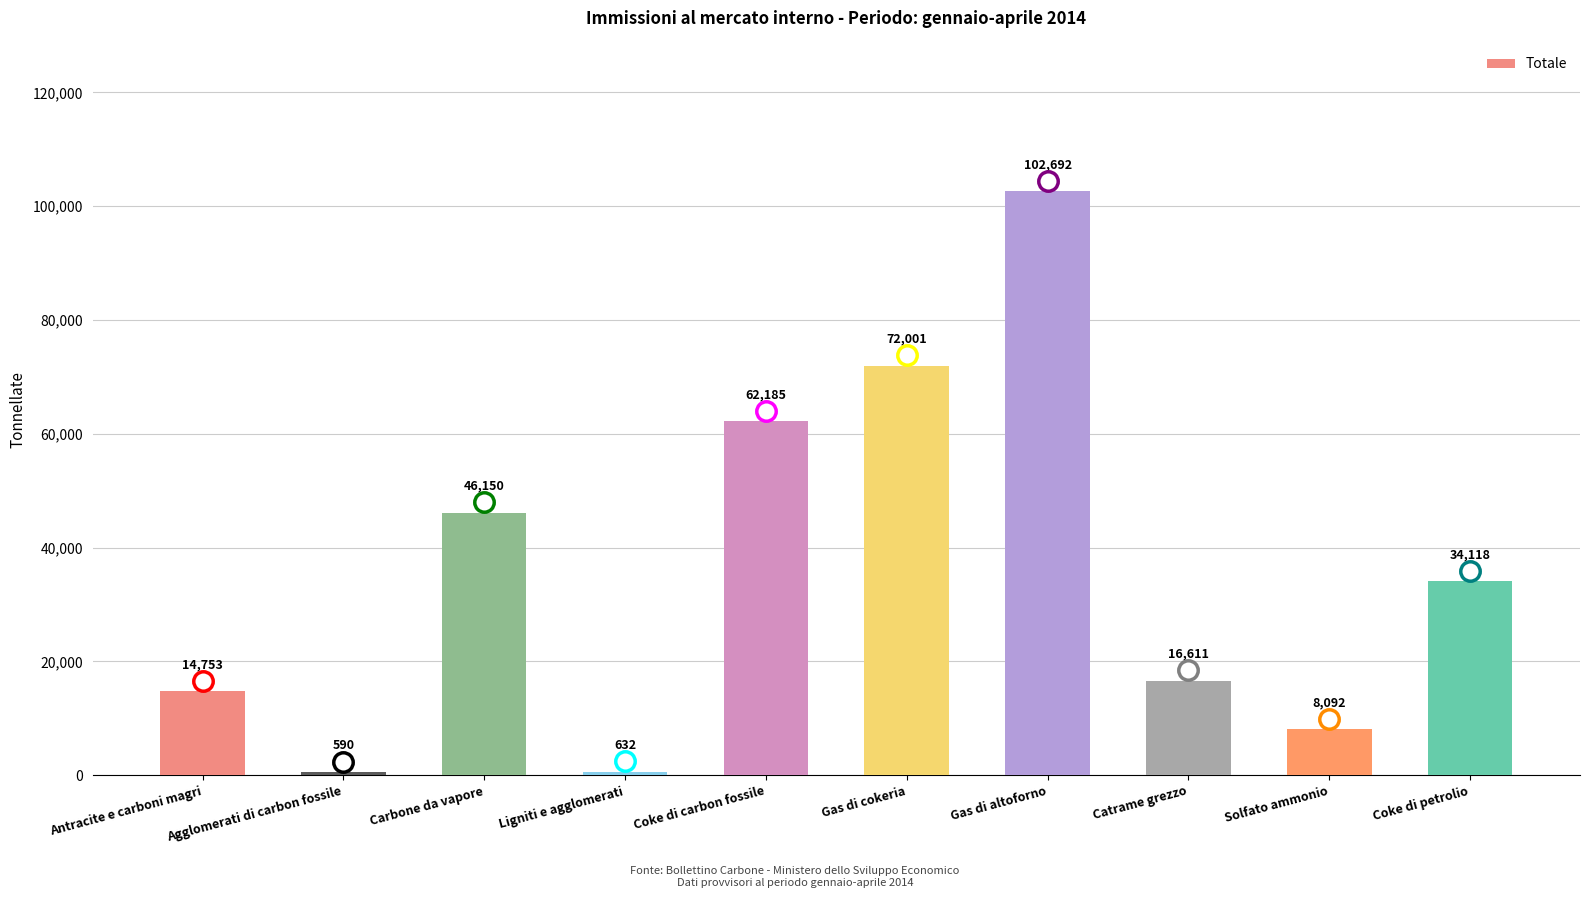

Is it true that the value at Antracite e carboni magri is 14753.2?

True